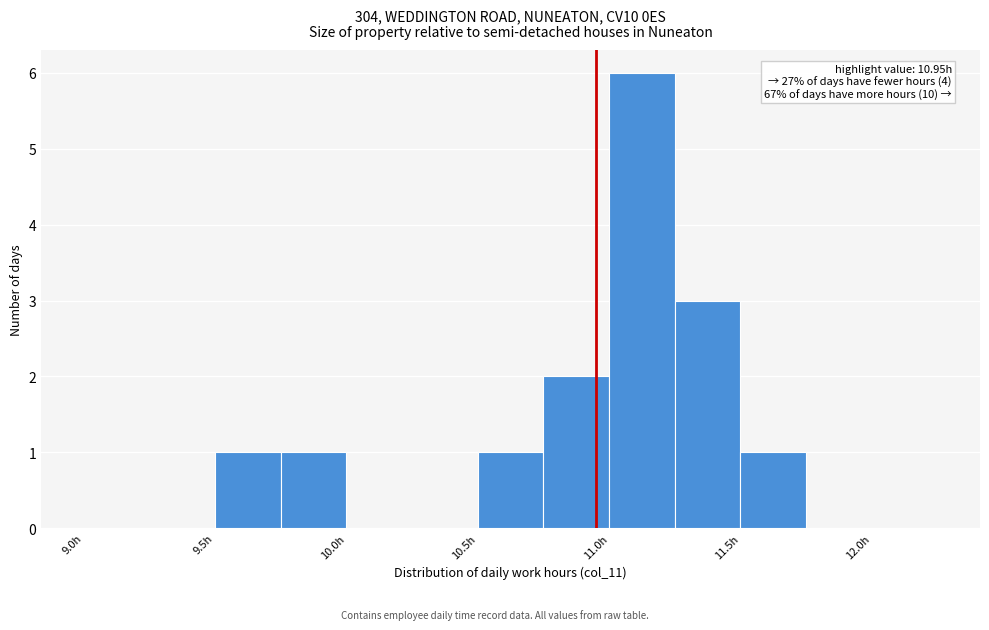

Over which range of the x-axis is the bar tallest?

11.00 to 11.25